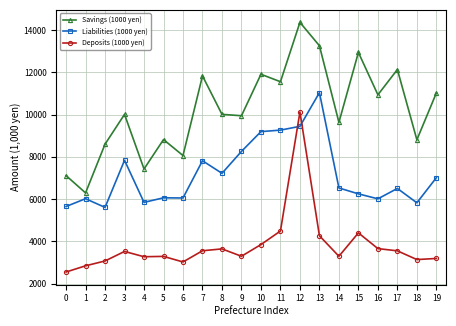

What is the approximate value of Savings (1000 yen) at 3, to the nearest 50?

10000